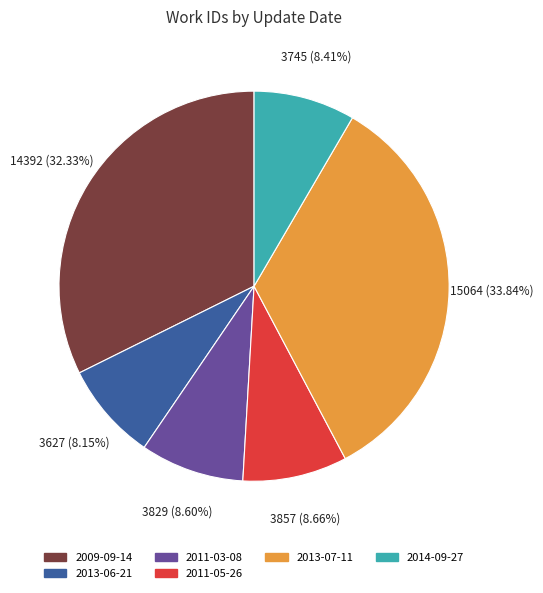

Is there any slice that represents more than half of the pie?

No